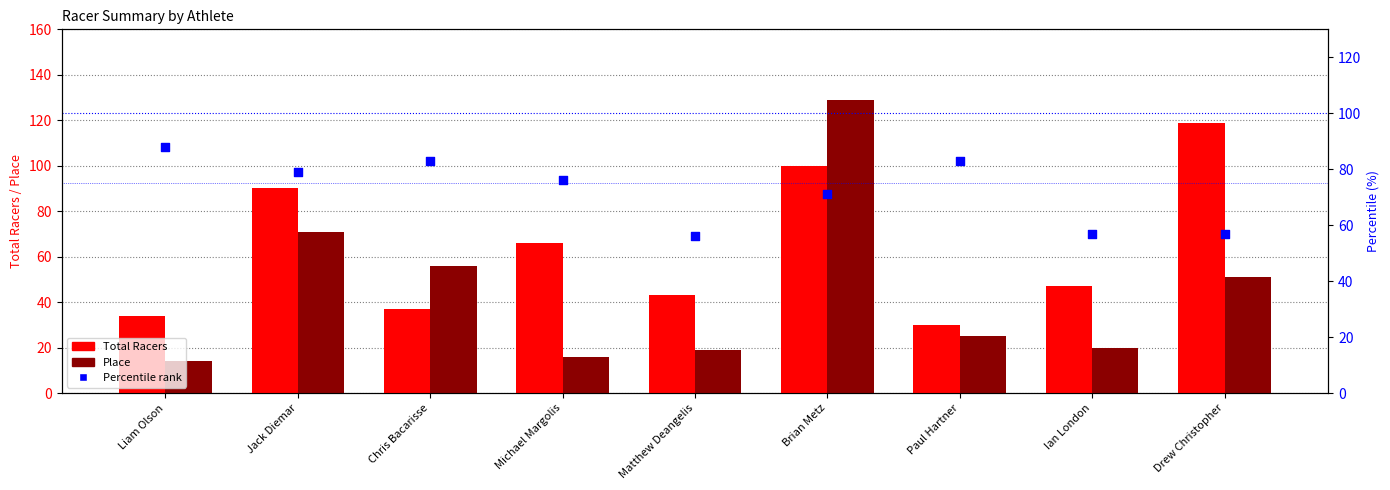

Is the value of Place at Michael Margolis greater than the value of Percentile rank at Michael Margolis?

No